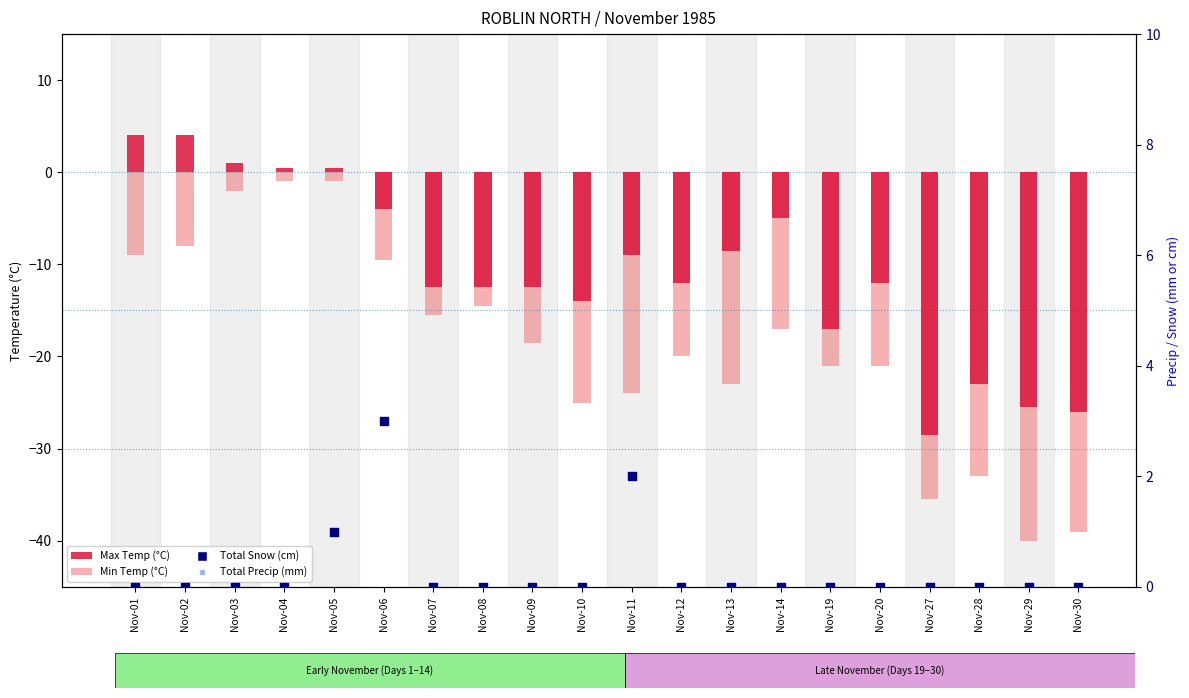

What is the total value across all series at Nov-05?

1.5